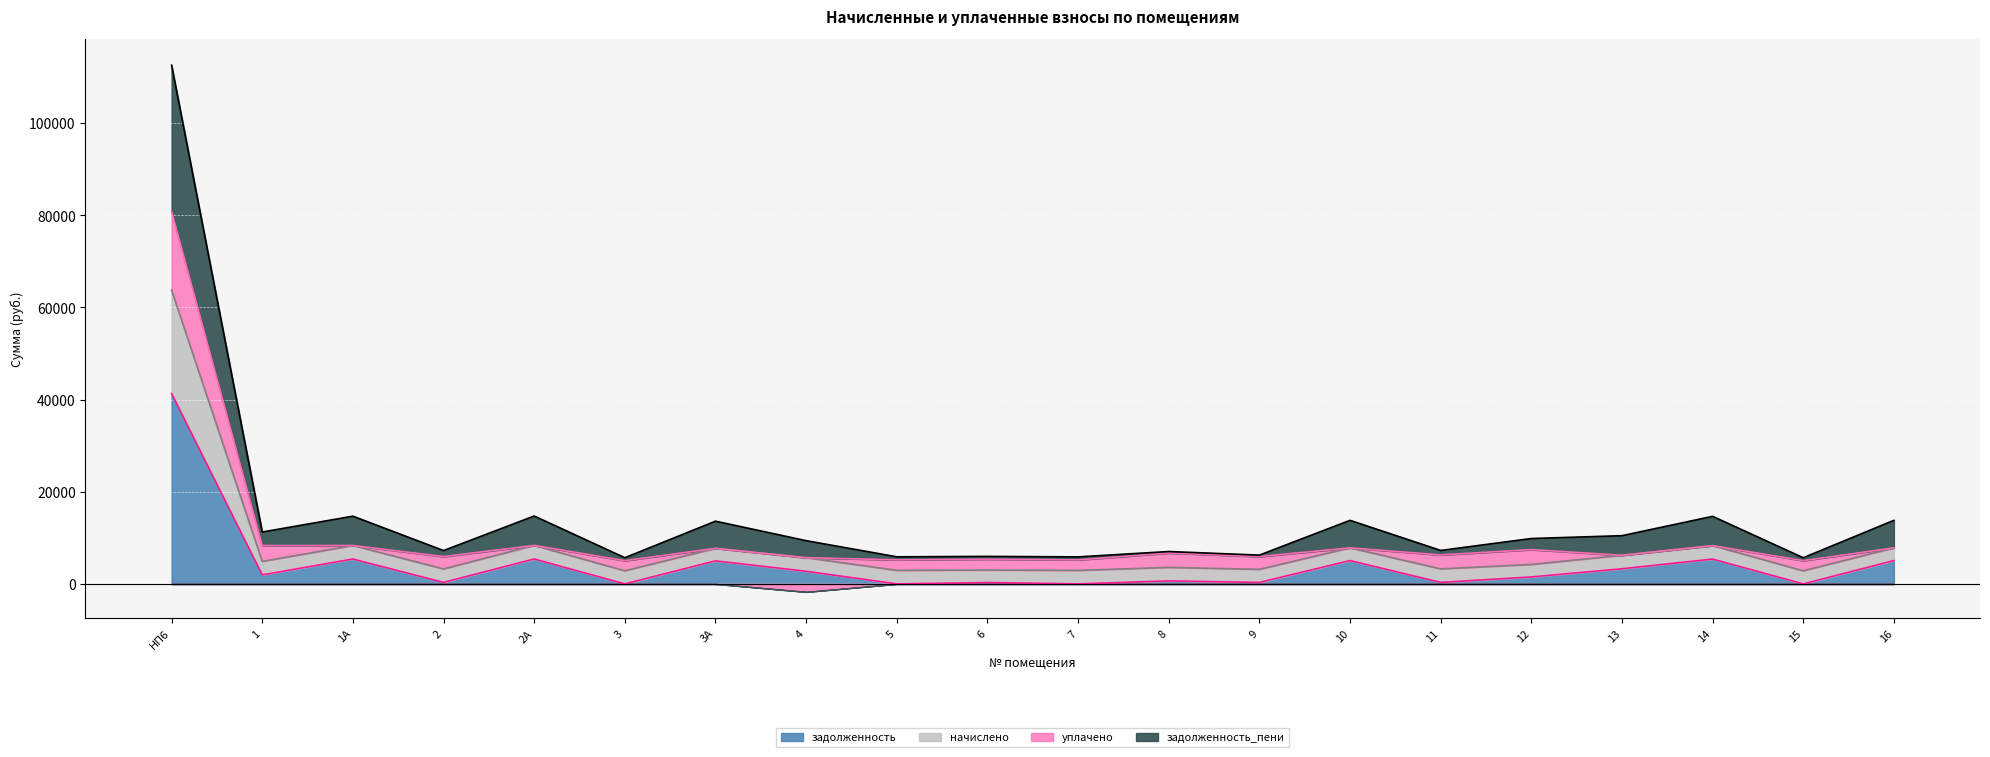

Which category has the highest value in the задолженность series?

НП6